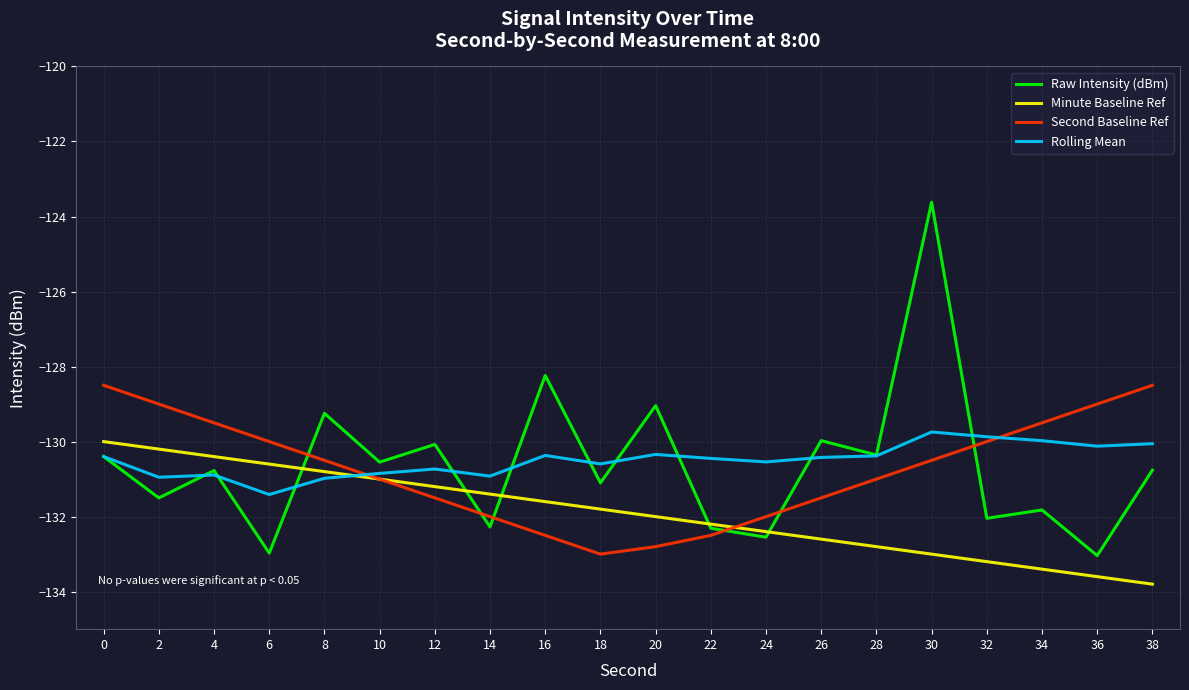

Which category has the highest value across all series?

30